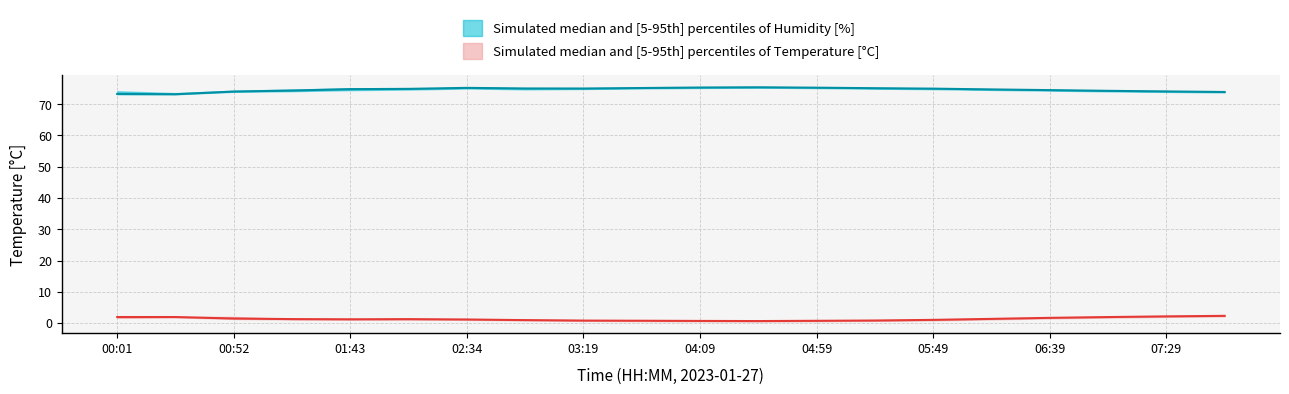

True or false: humidity and temperature intersect in this chart.

False